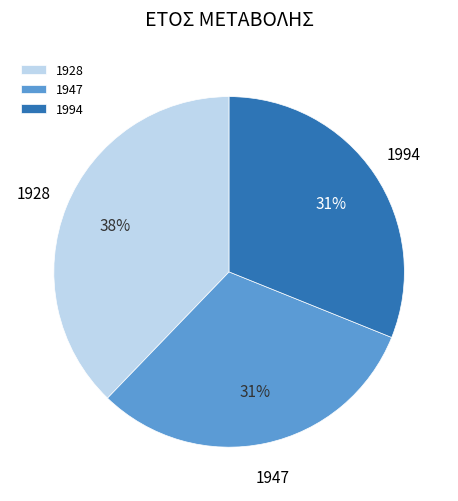

Is the sum of 1928 and 1994 greater than half?

Yes